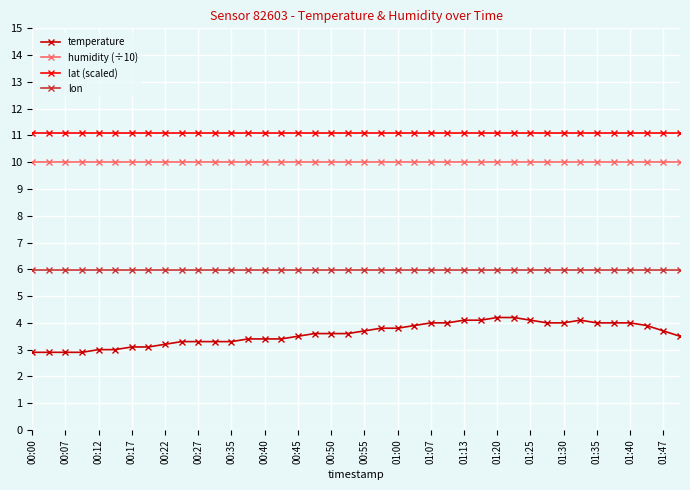

Reading left to right, extract all data points from this chart.

temperature: 2.9	2.9	2.9	2.9	3.0	3.0	3.1	3.1	3.2	3.3	3.3	3.3	3.3	3.4	3.4	3.4	3.5	3.6	3.6	3.6	3.7	3.8	3.8	3.9	4.0	4.0	4.1	4.1	4.2	4.2	4.1	4.0	4.0	4.1	4.0	4.0	4.0	3.9	3.7	3.5
humidity (÷10): 10.0	10.0	10.0	10.0	10.0	10.0	10.0	10.0	10.0	10.0	10.0	10.0	10.0	10.0	10.0	10.0	10.0	10.0	10.0	10.0	10.0	10.0	10.0	10.0	10.0	10.0	10.0	10.0	10.0	10.0	10.0	10.0	10.0	10.0	10.0	10.0	10.0	10.0	10.0	10.0
lat (scaled): 11.1	11.1	11.1	11.1	11.1	11.1	11.1	11.1	11.1	11.1	11.1	11.1	11.1	11.1	11.1	11.1	11.1	11.1	11.1	11.1	11.1	11.1	11.1	11.1	11.1	11.1	11.1	11.1	11.1	11.1	11.1	11.1	11.1	11.1	11.1	11.1	11.1	11.1	11.1	11.1
lon: 6.0	6.0	6.0	6.0	6.0	6.0	6.0	6.0	6.0	6.0	6.0	6.0	6.0	6.0	6.0	6.0	6.0	6.0	6.0	6.0	6.0	6.0	6.0	6.0	6.0	6.0	6.0	6.0	6.0	6.0	6.0	6.0	6.0	6.0	6.0	6.0	6.0	6.0	6.0	6.0